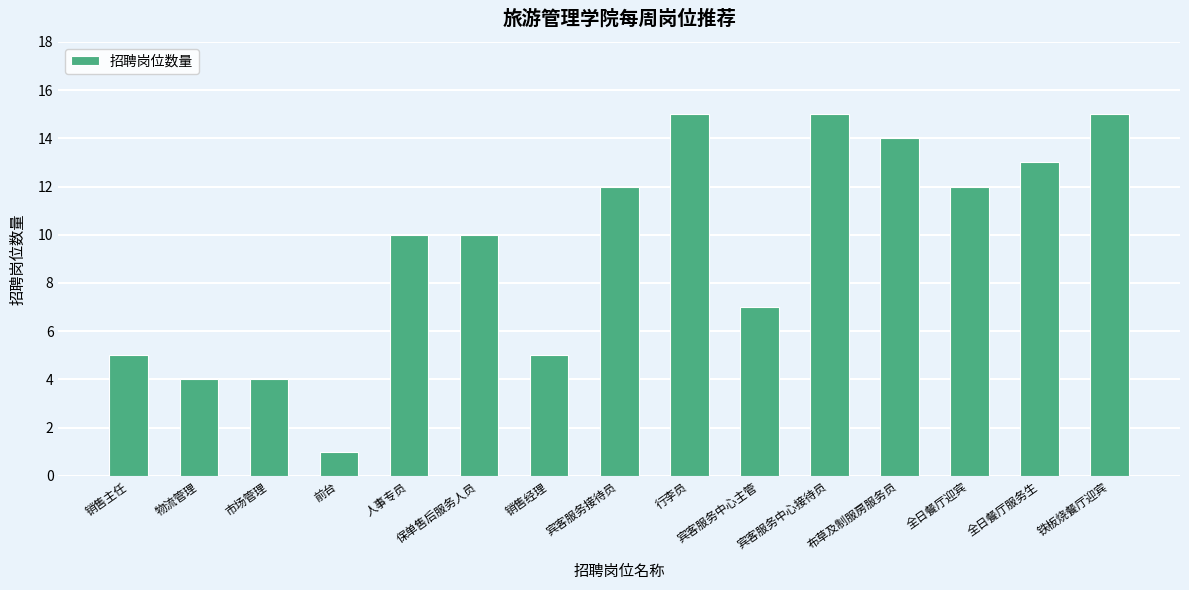

At which category does the chart reach its minimum across all series?

前台